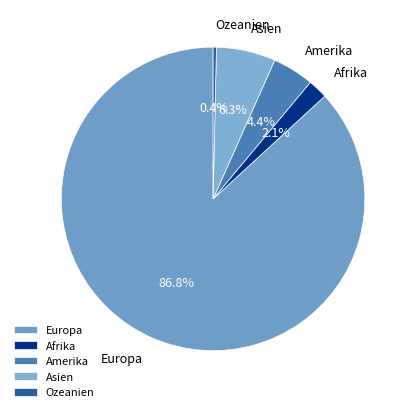

What is the ratio of the value at Afrika to the value at Ozeanien?

6.0